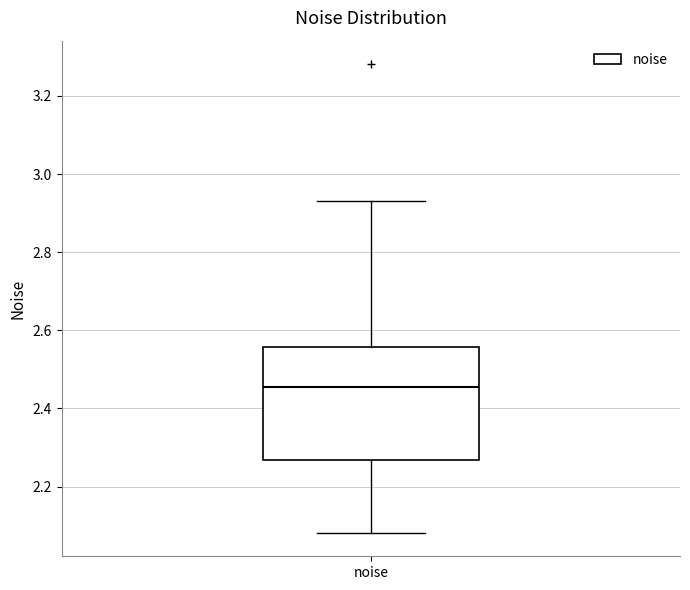

Transcribe this box plot: give where the median line is, the range the box spans, and where the two whiskers end, as read against the y-axis. The values are not printed on the chart, so give them approximately, as read against the axis.

median 2.46, box 2.26 to 2.56, whiskers 2.08 to 2.92